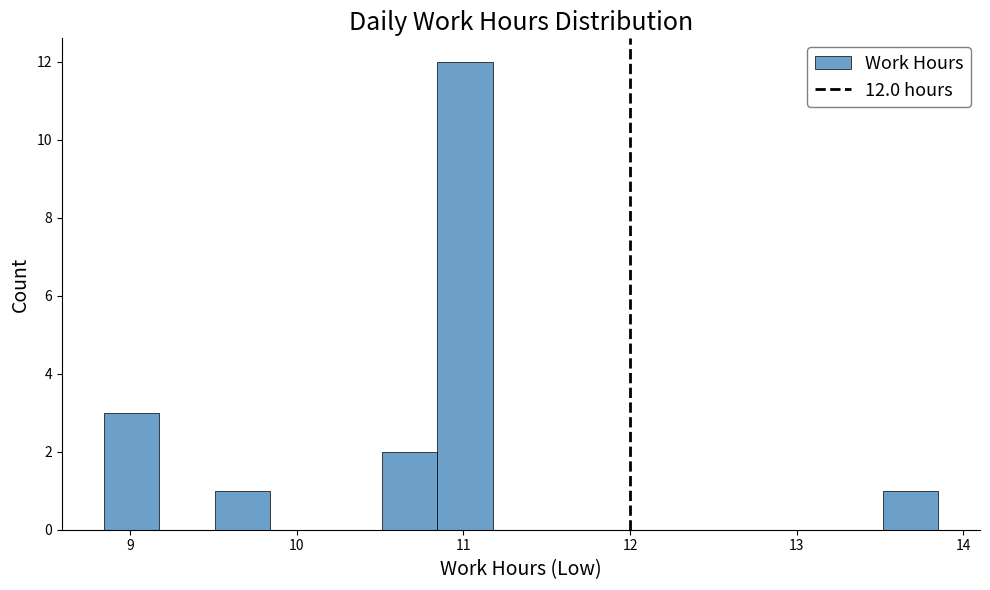

Around what value on the x-axis is the tallest bar? Give the approximate position of its centre, as read against the axis.

11.0